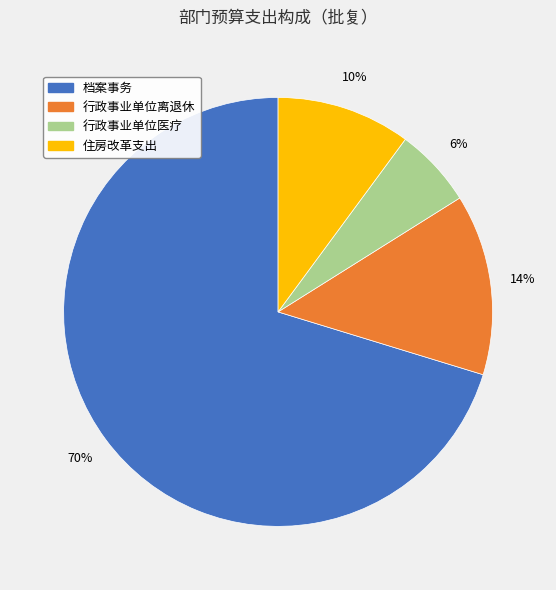

How many slices are in this pie chart?

4